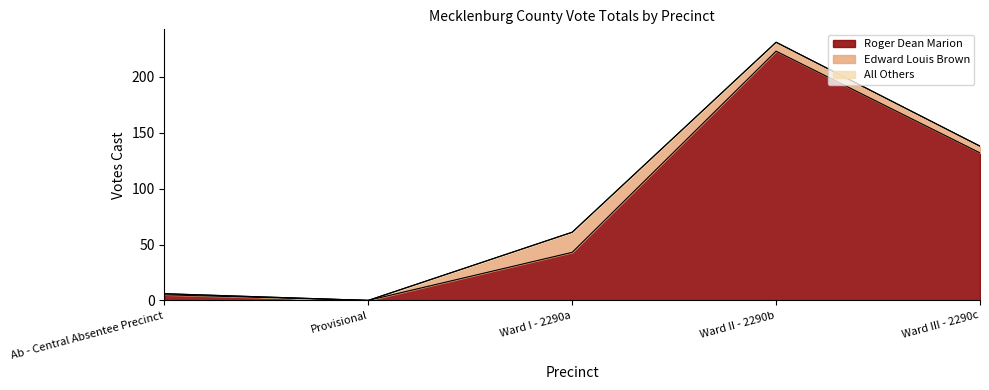

Which has a higher value, Ab - Central Absentee Precinct or Ward III - 2290c?

Ward III - 2290c